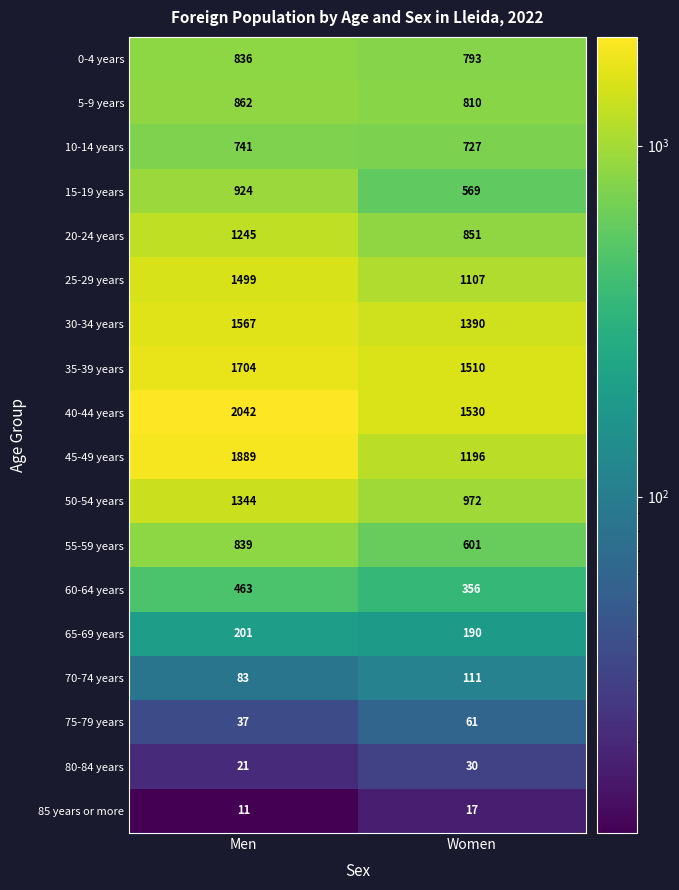

At which label is 15-19 years closest to 746?

Women